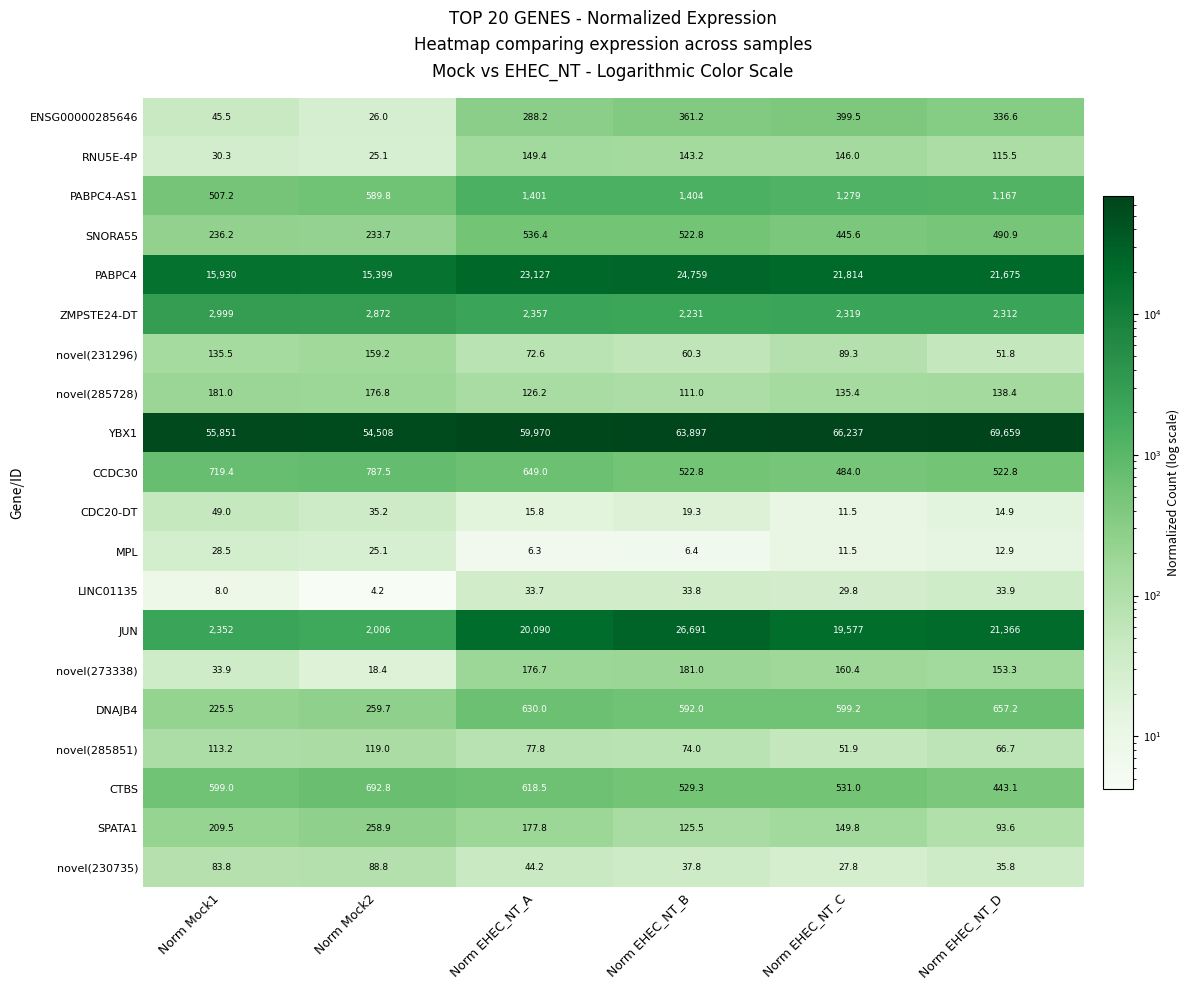

Is the value of ENSG00000285646 at Norm EHEC_NT_C greater than the value of PABPC4-AS1 at Norm EHEC_NT_D?

No